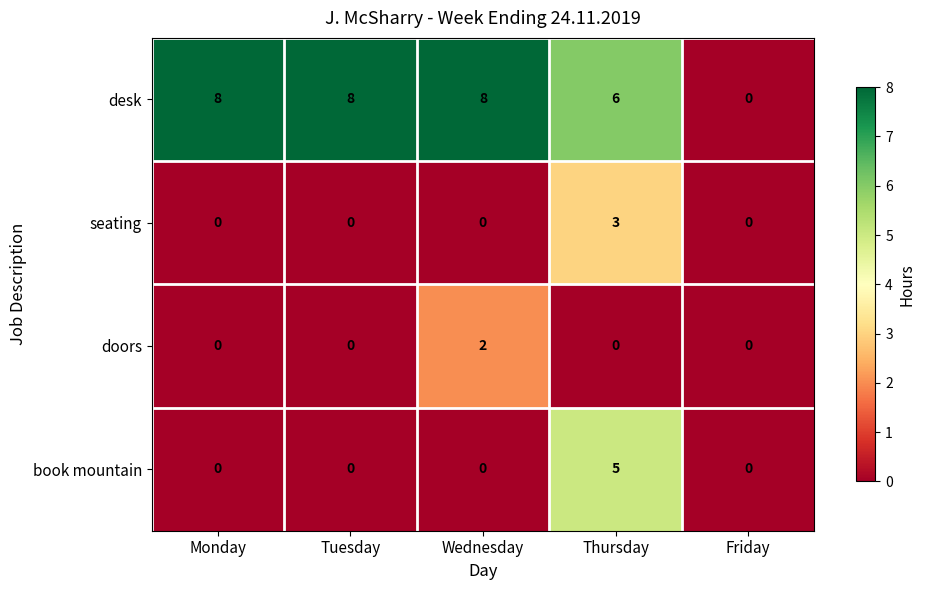

Reading left to right, what are all the values shown in this chart?

desk: 8	8	8	6	0
seating: 0	0	0	3	0
doors: 0	0	2	0	0
book mountain: 0	0	0	5	0